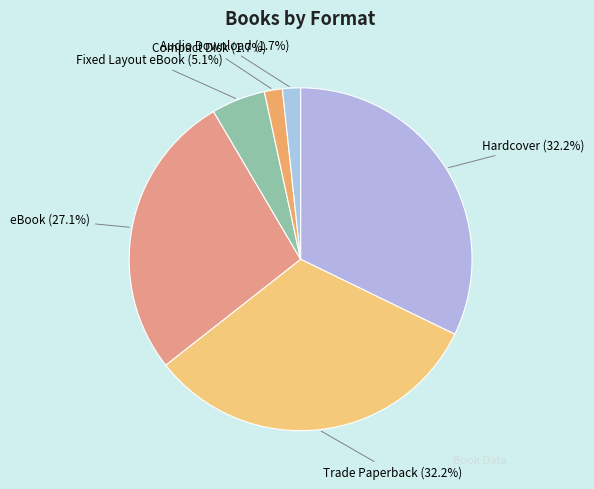

The Fixed Layout eBook slice represents 5% of the pie. True or false?

True